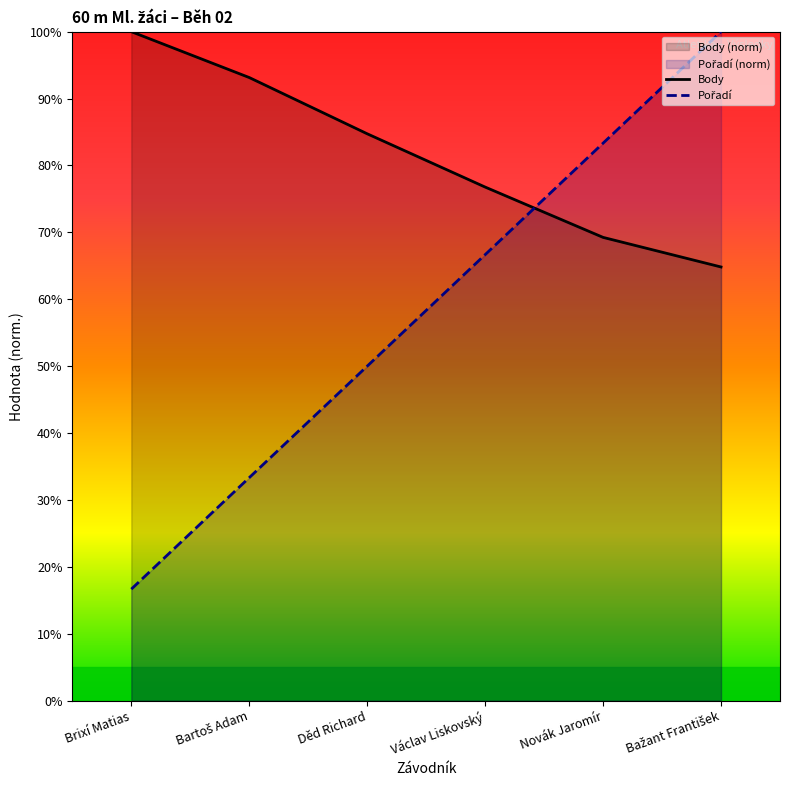

How many lines are shown in the chart?

2